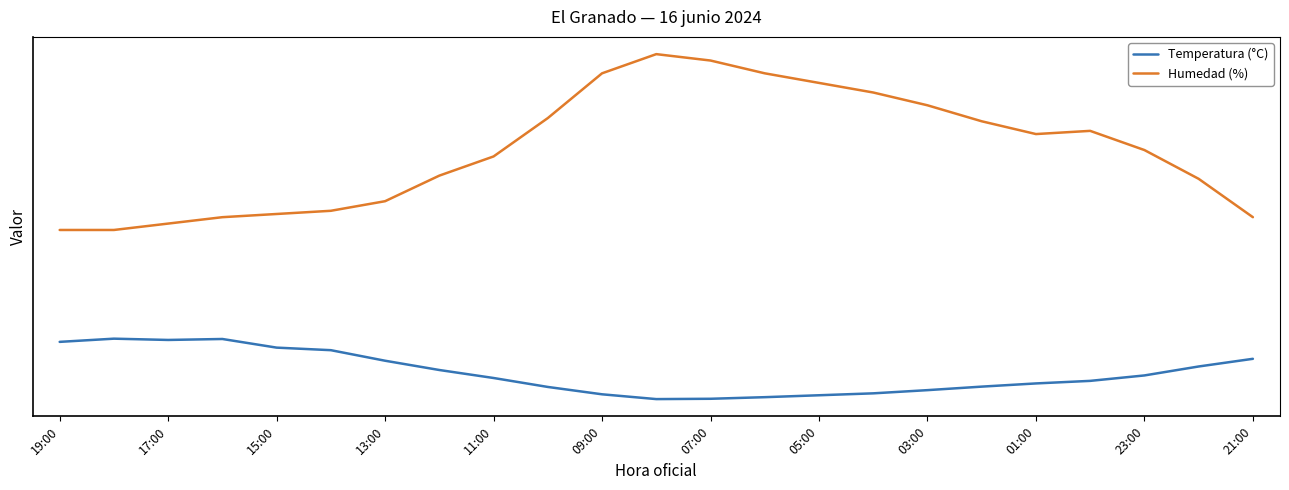

Which series has the largest total across all categories?

Humedad (%)